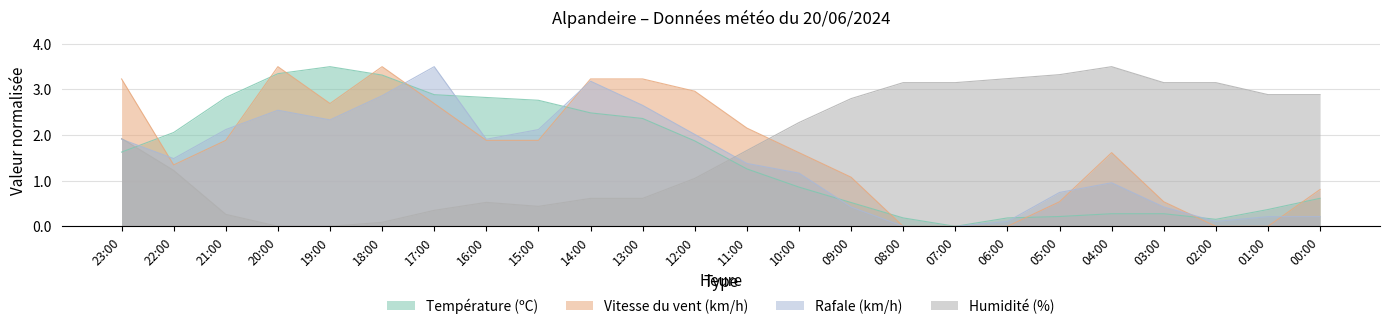

True or false: Température (ºC) has a value of 0.9 at 10:00.

True